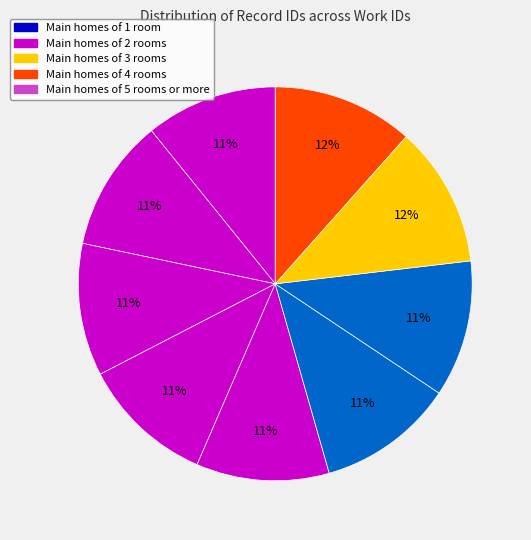

To the nearest percent, what is the average slice percentage?

11%